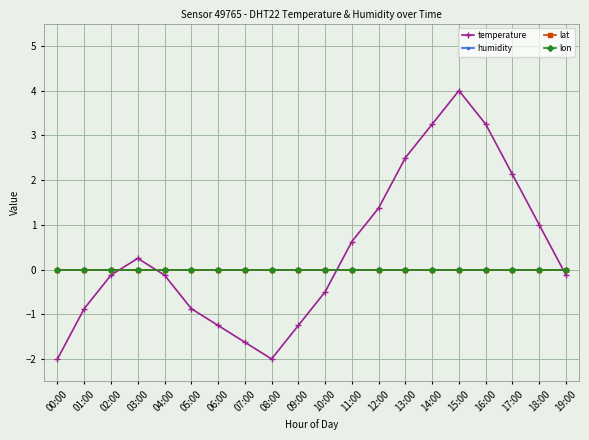

True or false: lon and lat intersect in this chart.

False